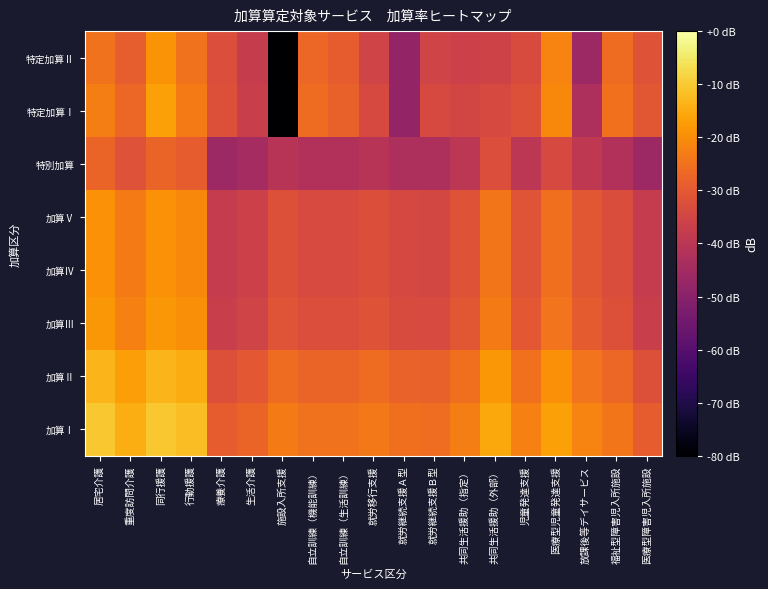

How many data points does each series have?

19